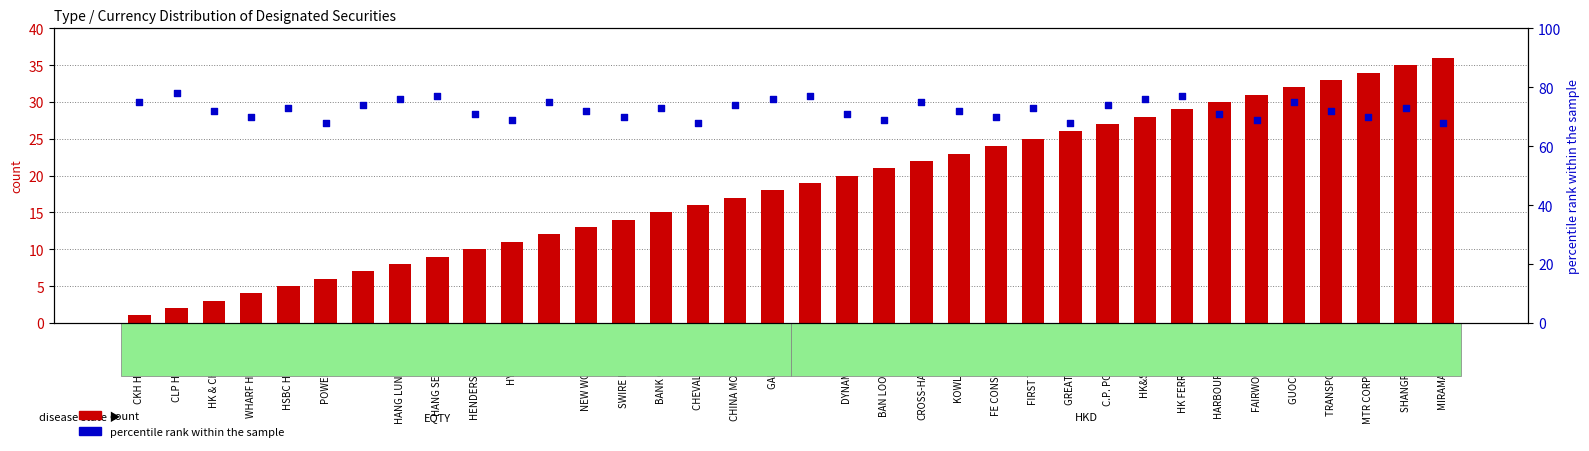

What is the total value across all series at GREAT EAGLE H?

94